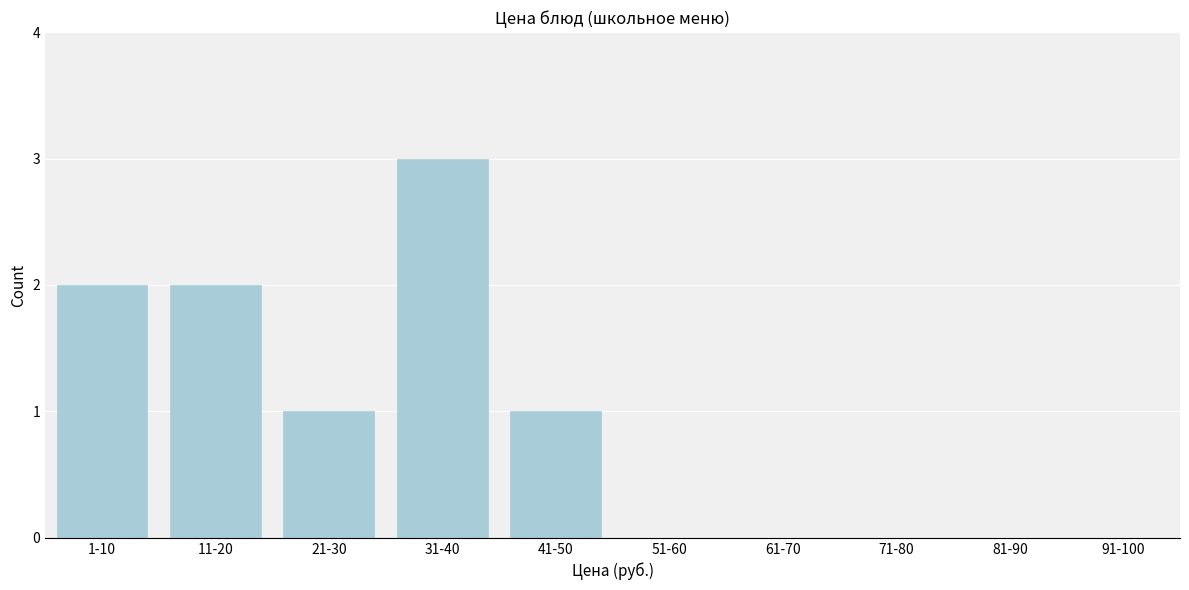

Reading left to right, transcribe all the data shown in this chart.

1-10=2	11-20=2	21-30=1	31-40=3	41-50=1	51-60=0	61-70=0	71-80=0	81-90=0	91-100=0